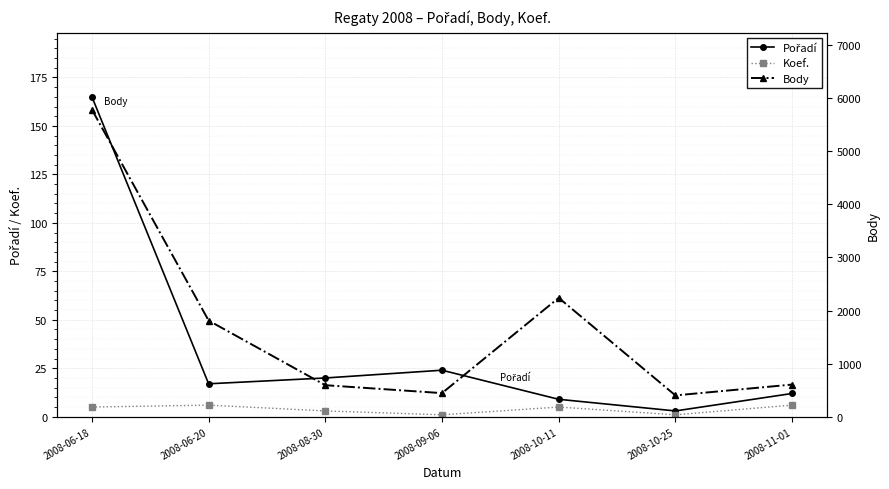

At which category does Koef. reach its first local peak?

2008-06-20